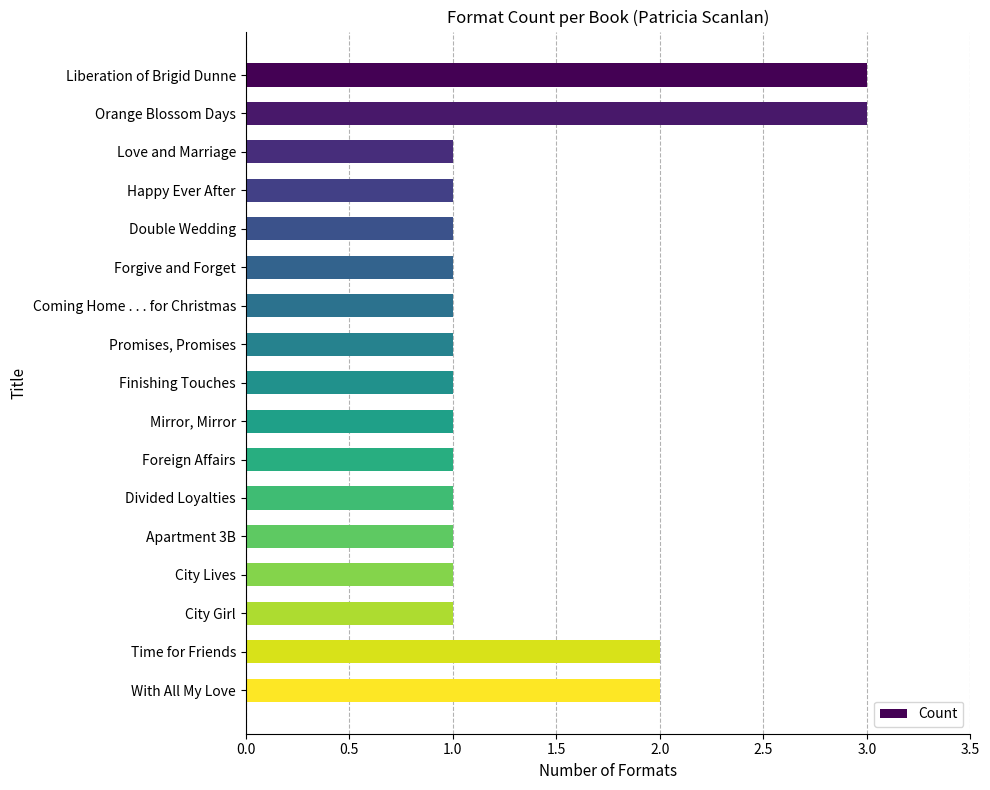

What is the difference between the second highest and minimum values?

2